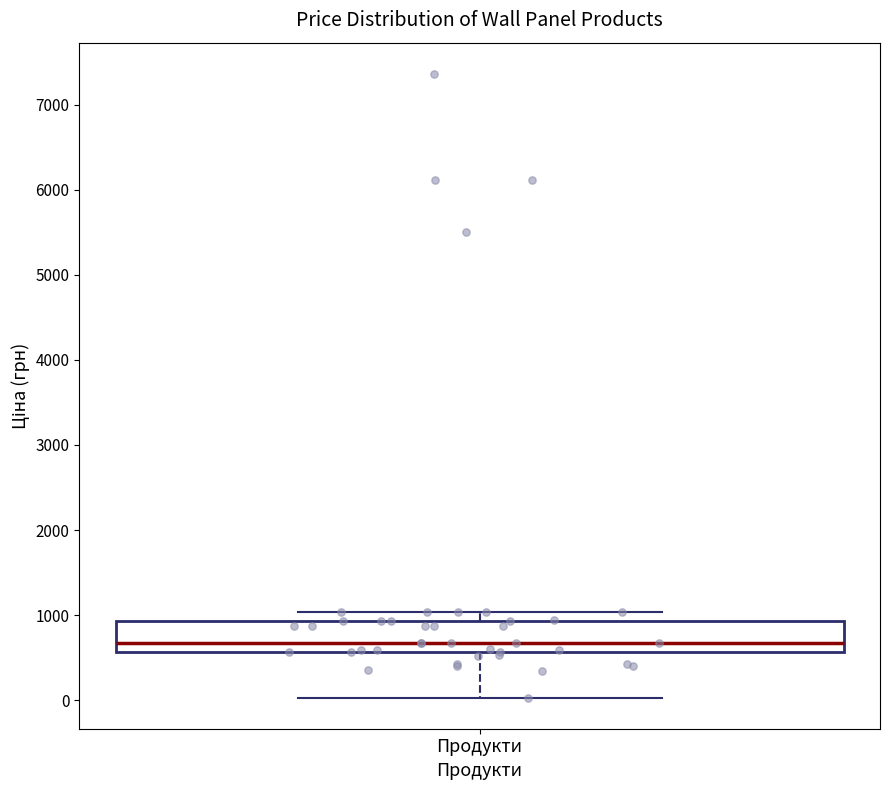

Where is the upper edge of the box for Продукти on the y-axis? The values are not printed on the chart, so give them approximately, as read against the axis.

900